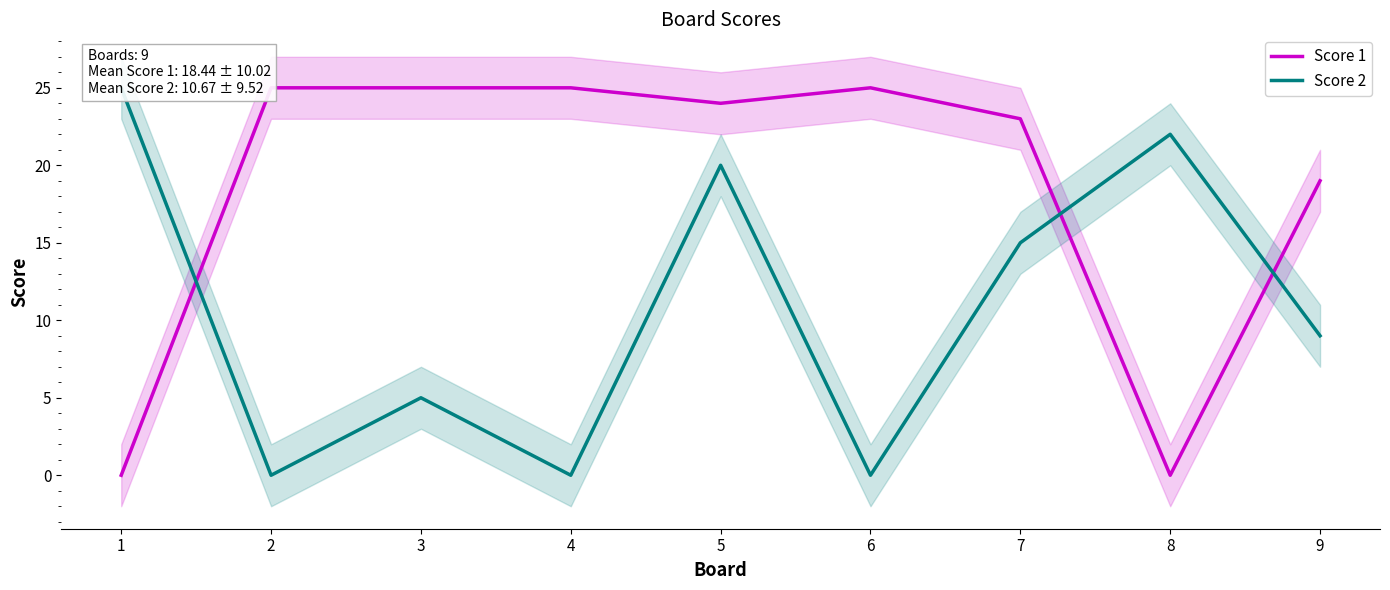

How many series are shown in this chart?

2